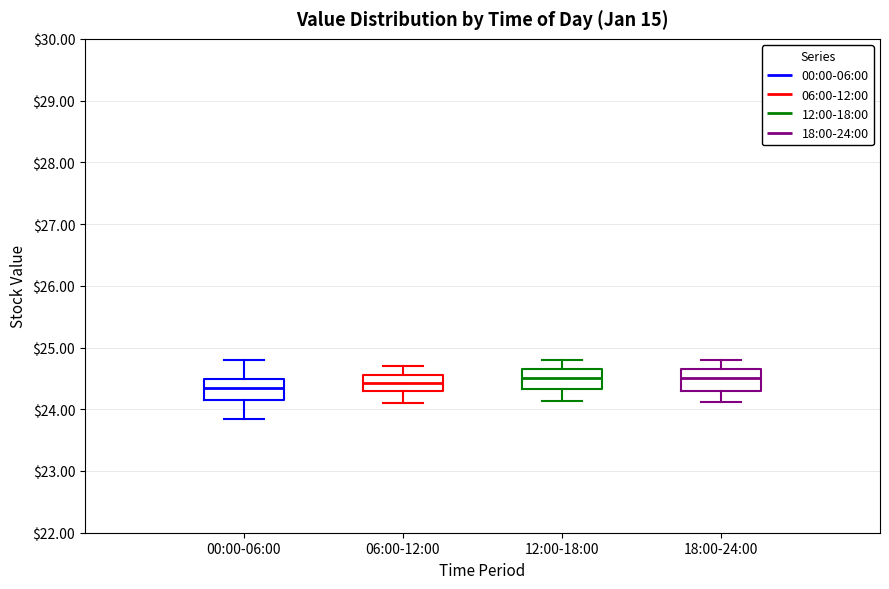

Reading left to right, read every box against the y-axis: the position of its median line, the range the box covers, and the ends of its whiskers. The values are not printed on the chart, so give them approximately, as read against the axis.

00:00-06:00: median 24.3, box 24.1 to 24.5, whiskers 23.8 to 24.8
06:00-12:00: median 24.4, box 24.3 to 24.6, whiskers 24.1 to 24.7
12:00-18:00: median 24.5, box 24.3 to 24.7, whiskers 24.1 to 24.8
18:00-24:00: median 24.5, box 24.3 to 24.7, whiskers 24.1 to 24.8